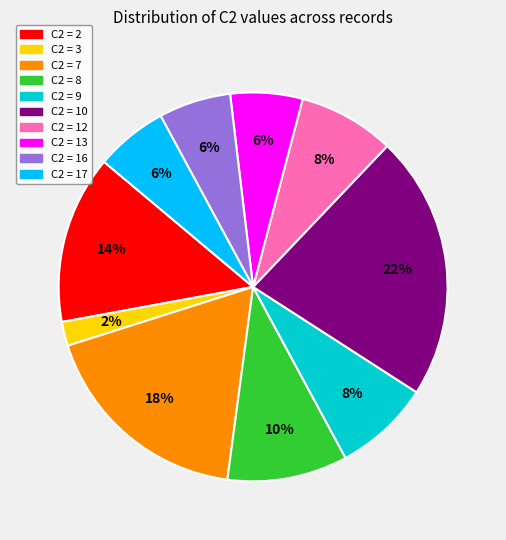

To the nearest percent, what is the average slice percentage?

10%